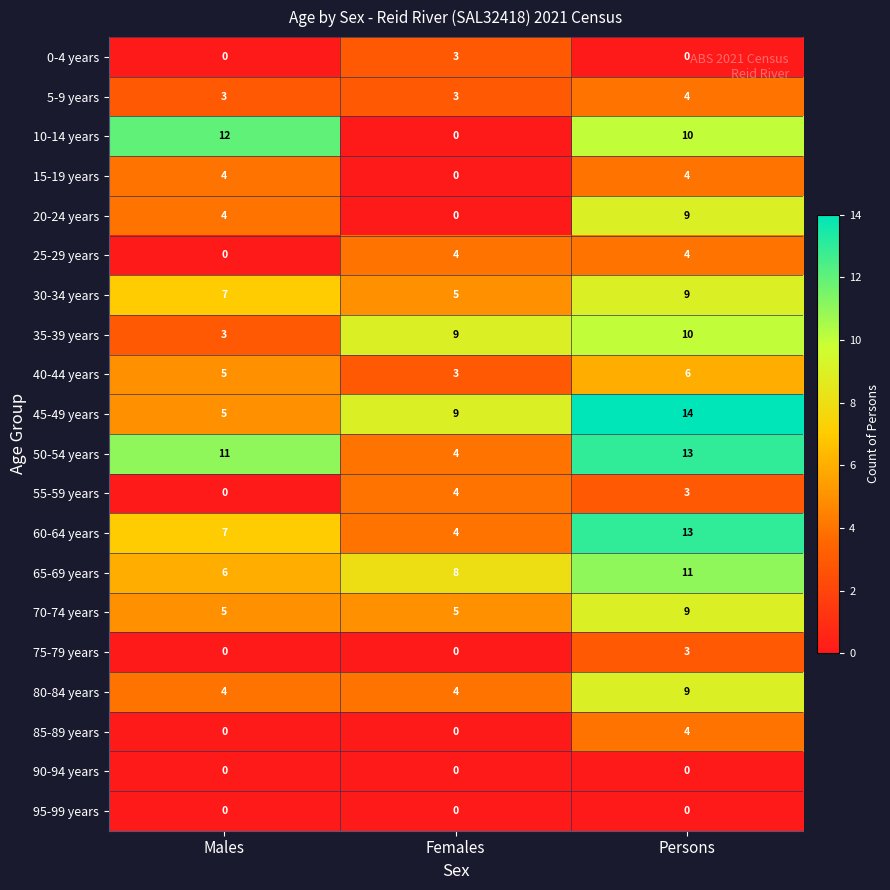

What is the sum of the 60-64 years values at Persons and Males?

20